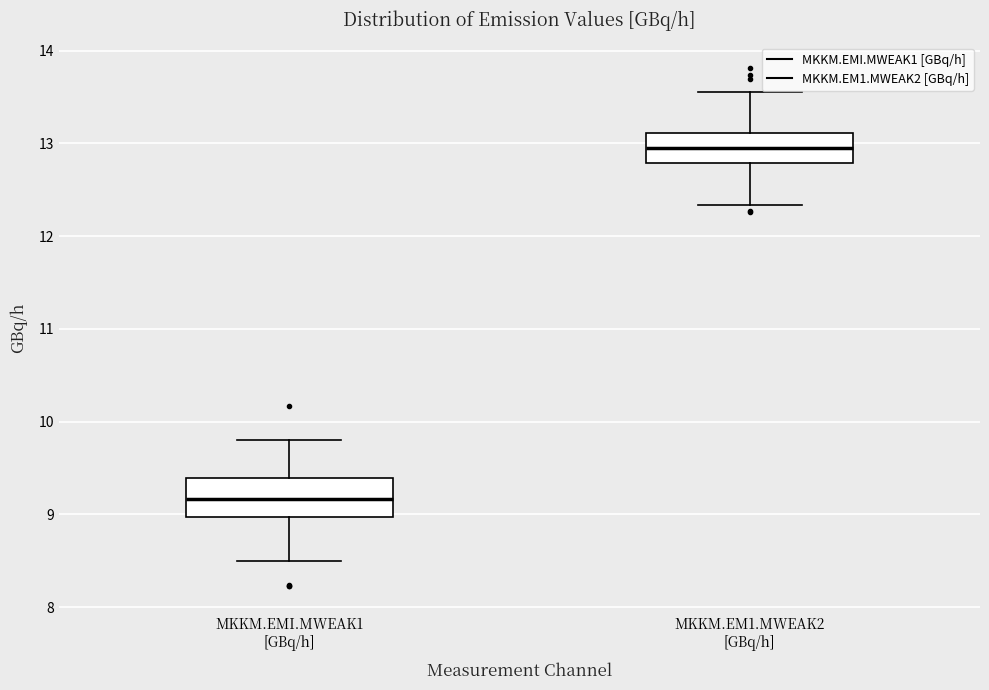

Reading left to right, transcribe this box plot: for each box, give where its median line is, the range the box spans, and where its two whiskers end, as read against the y-axis. The values are not printed on the chart, so give them approximately, as read against the axis.

MKKM.EMI.MWEAK1 [GBq/h]: median 9.2, box 9.0 to 9.4, whiskers 8.5 to 9.8
MKKM.EM1.MWEAK2 [GBq/h]: median 13.0, box 12.8 to 13.1, whiskers 12.3 to 13.6